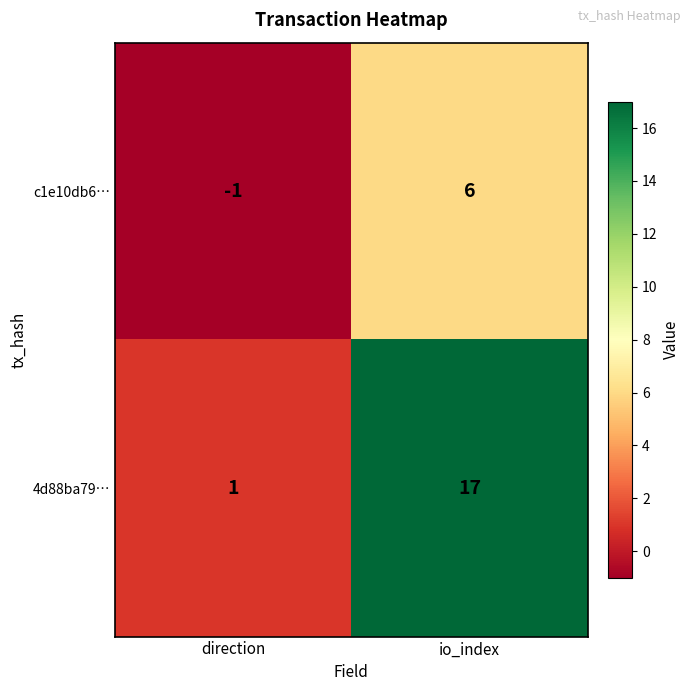

Between direction and io_index, which series saw the biggest shift?

4d88ba79…